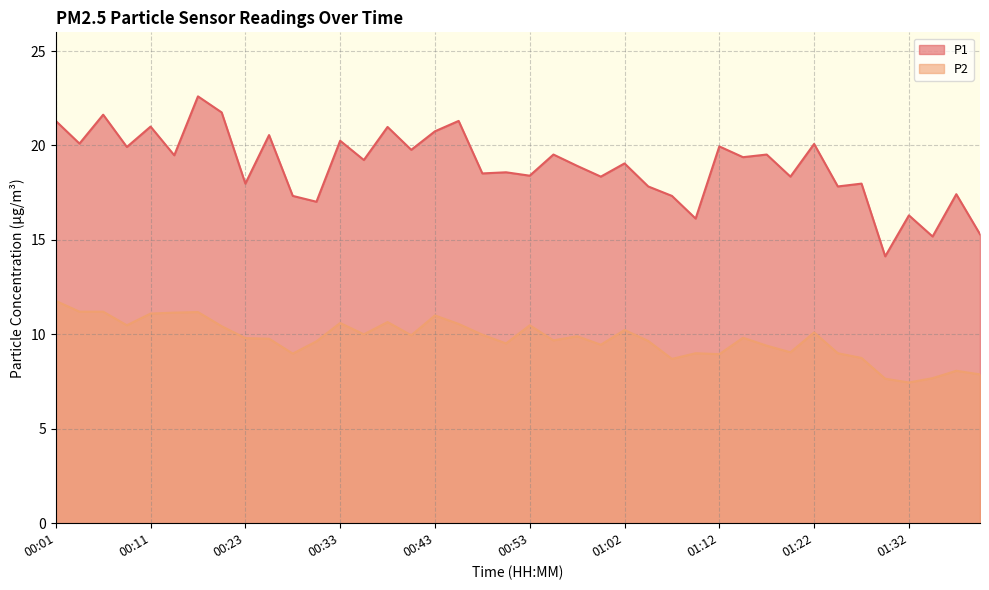

True or false: P2 and P1 cross at least once.

False